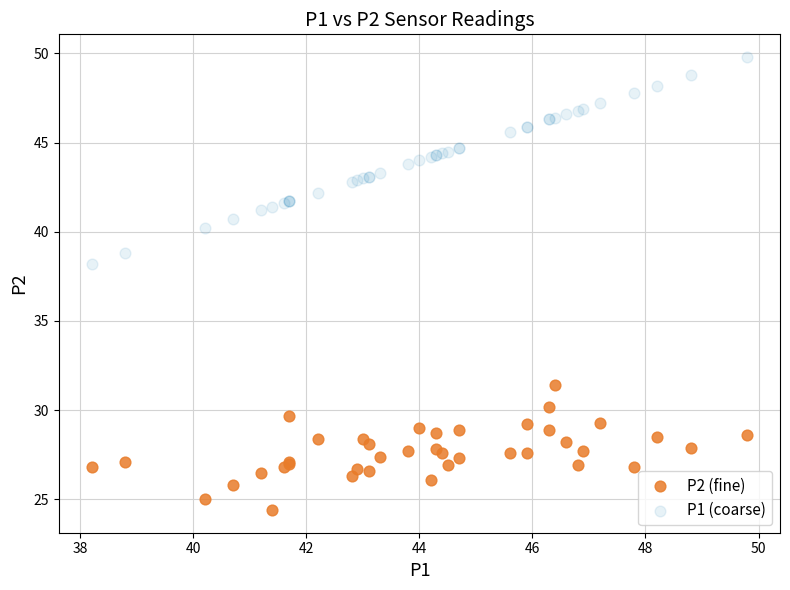

Which series contains the highest Y value?

P1 (coarse)